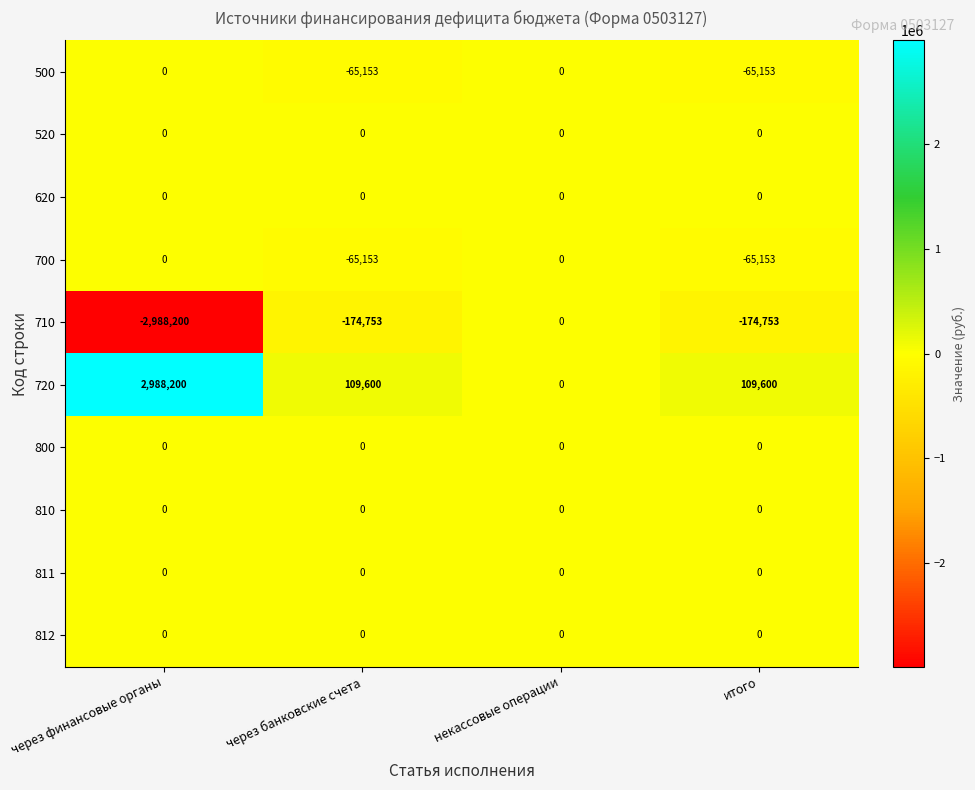

What is the greatest value displayed?

2988200